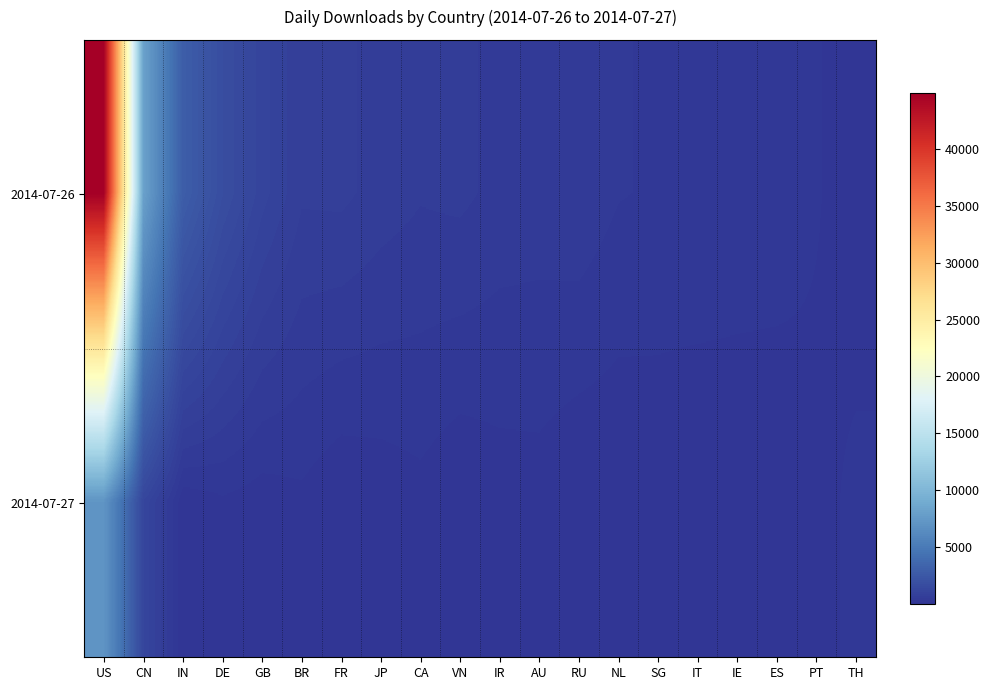

Which series has the widest spread of values?

2014-07-26